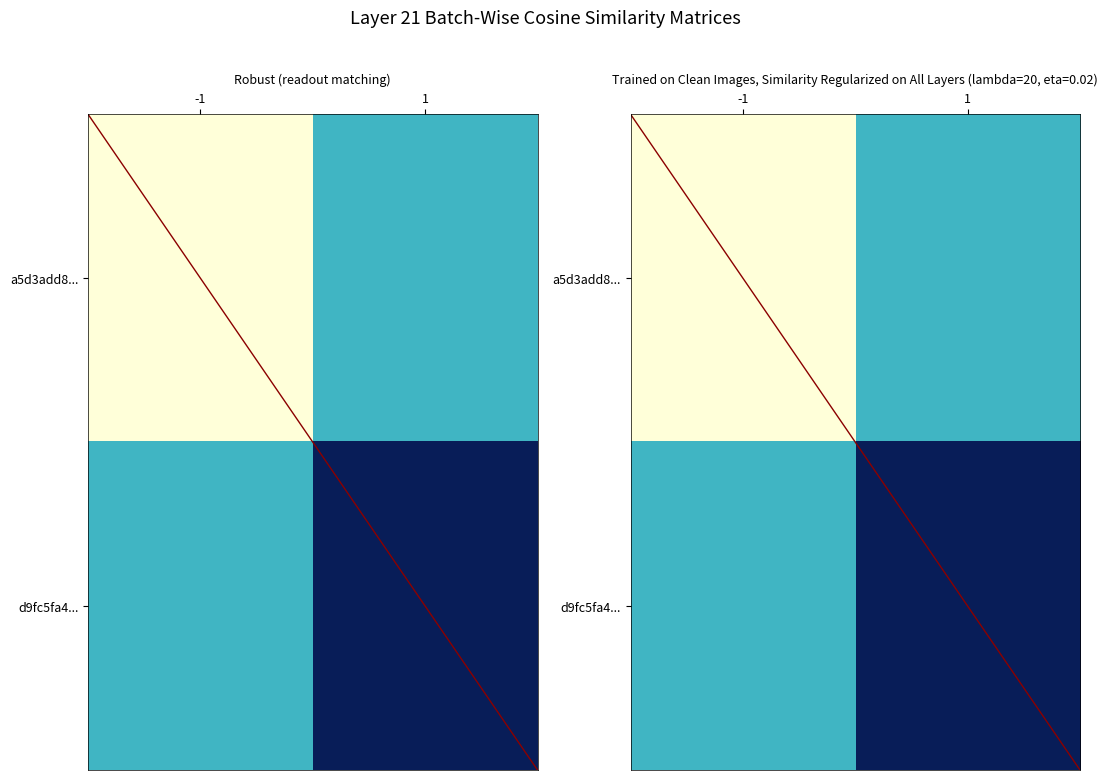

The value of a5d3add8... at 1 is 0. True or false?

False